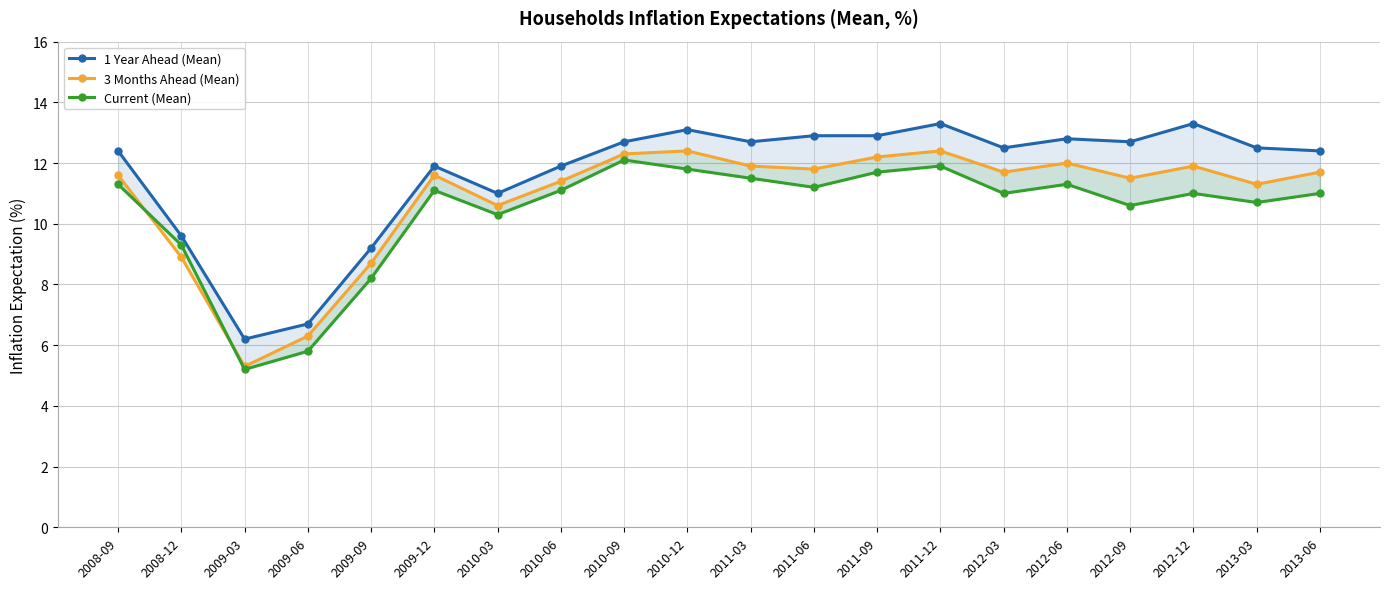

At which category does the chart reach its minimum across all series?

2009-03